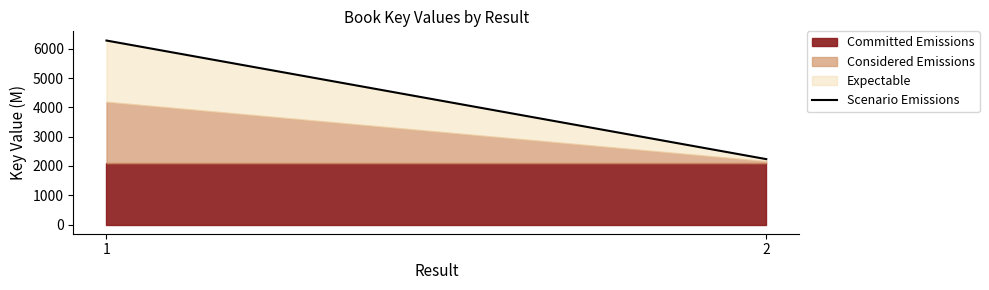

What is the greatest value displayed?

6282.1